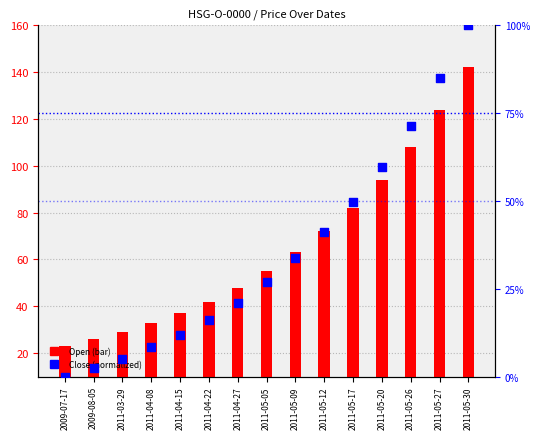

What are all the series names shown in the legend?

Open, Close (normalized)